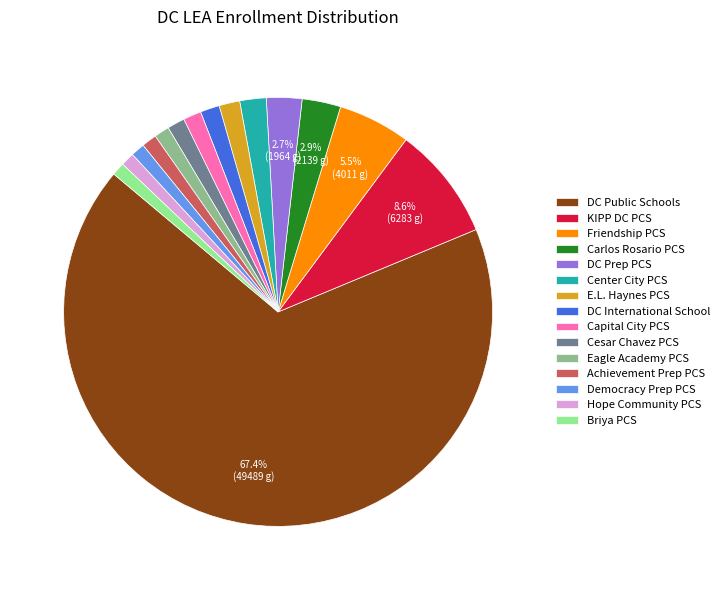

Is there any slice that represents more than half of the pie?

Yes